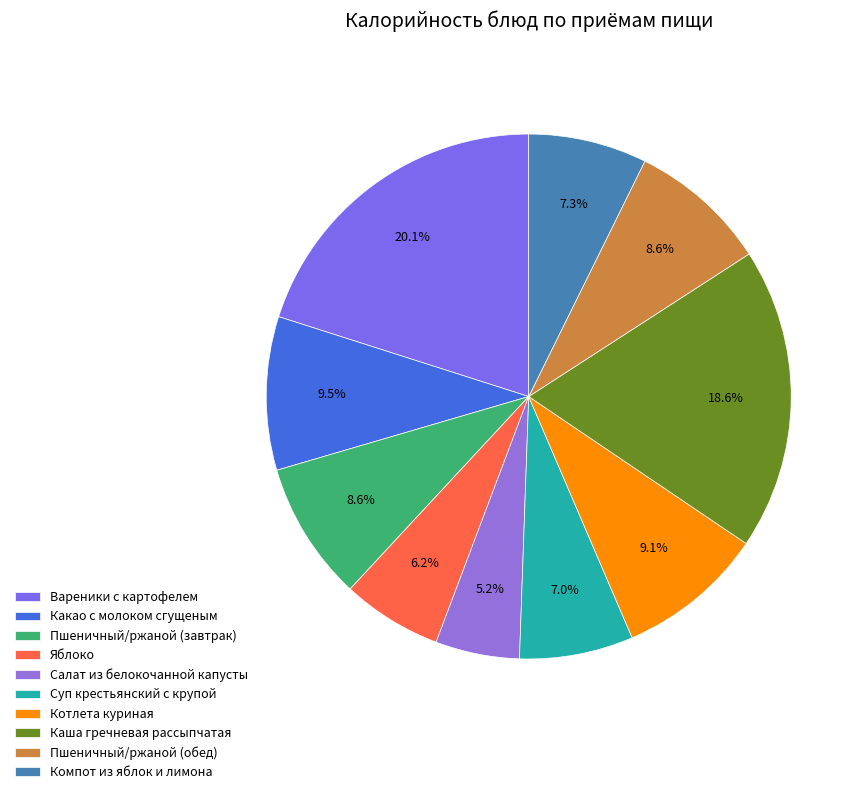

To the nearest percent, what is the combined percentage of Компот из яблок и лимона and Салат из белокочанной капусты?

12%